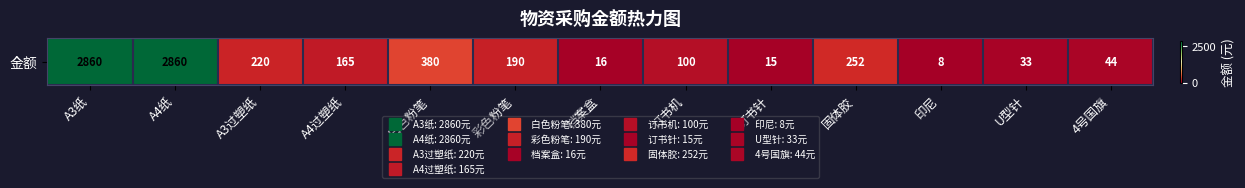

Which has a higher value, A3纸 or 白色粉笔?

A3纸